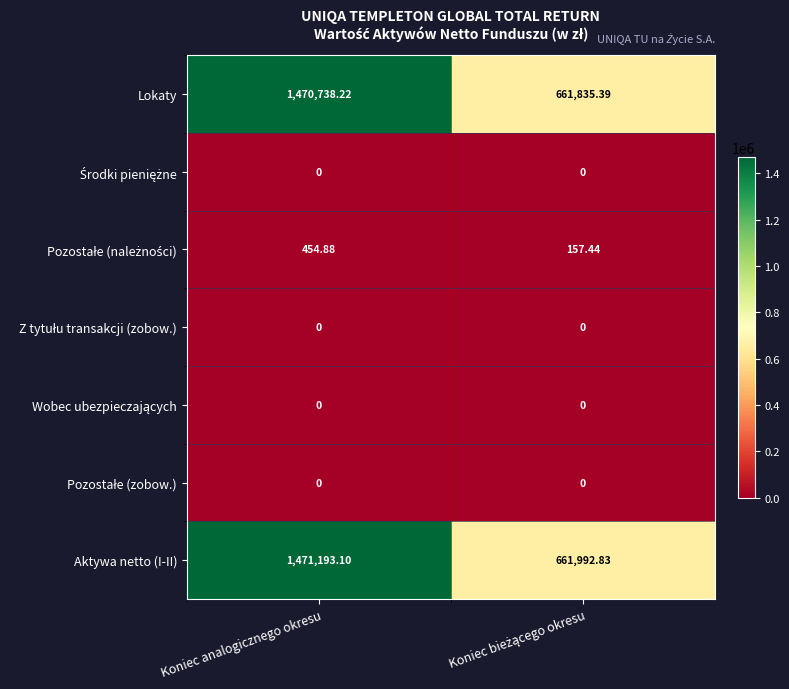

Which series has the largest total across all categories?

Aktywa netto (I-II)